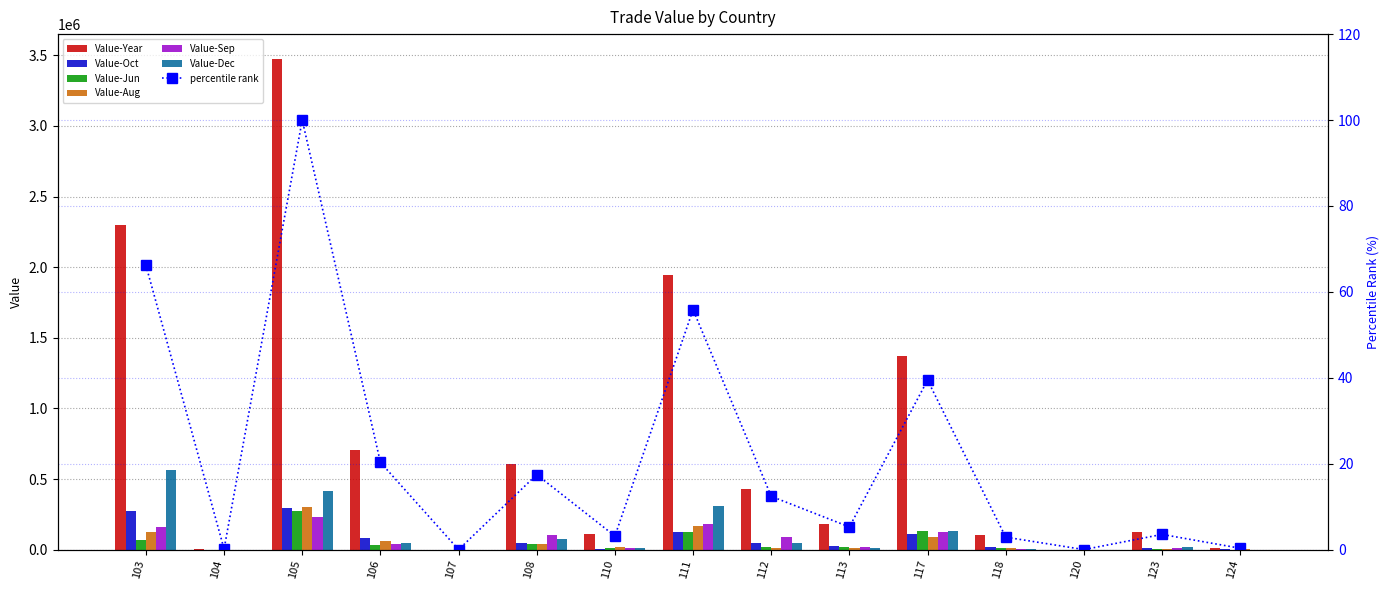

At 124, list the series in order from smallest to largest.

Value-Sep, Value-Dec, Value-Jun, Value-Oct, Value-Aug, Value-Year